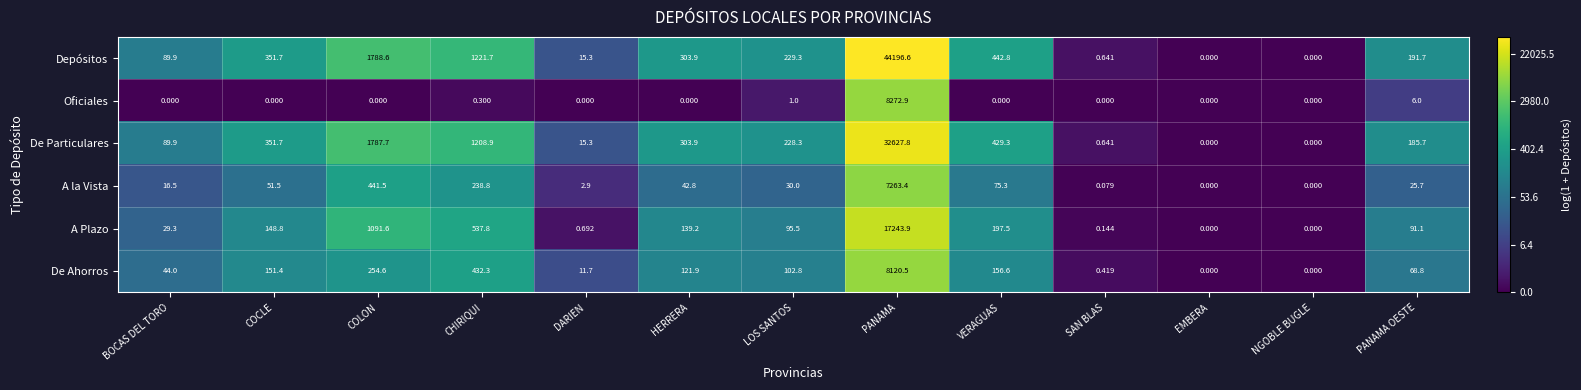

Rank the series by their maximum value, from lowest to highest.

A la Vista, De Ahorros, Oficiales, A Plazo, De Particulares, Depósitos